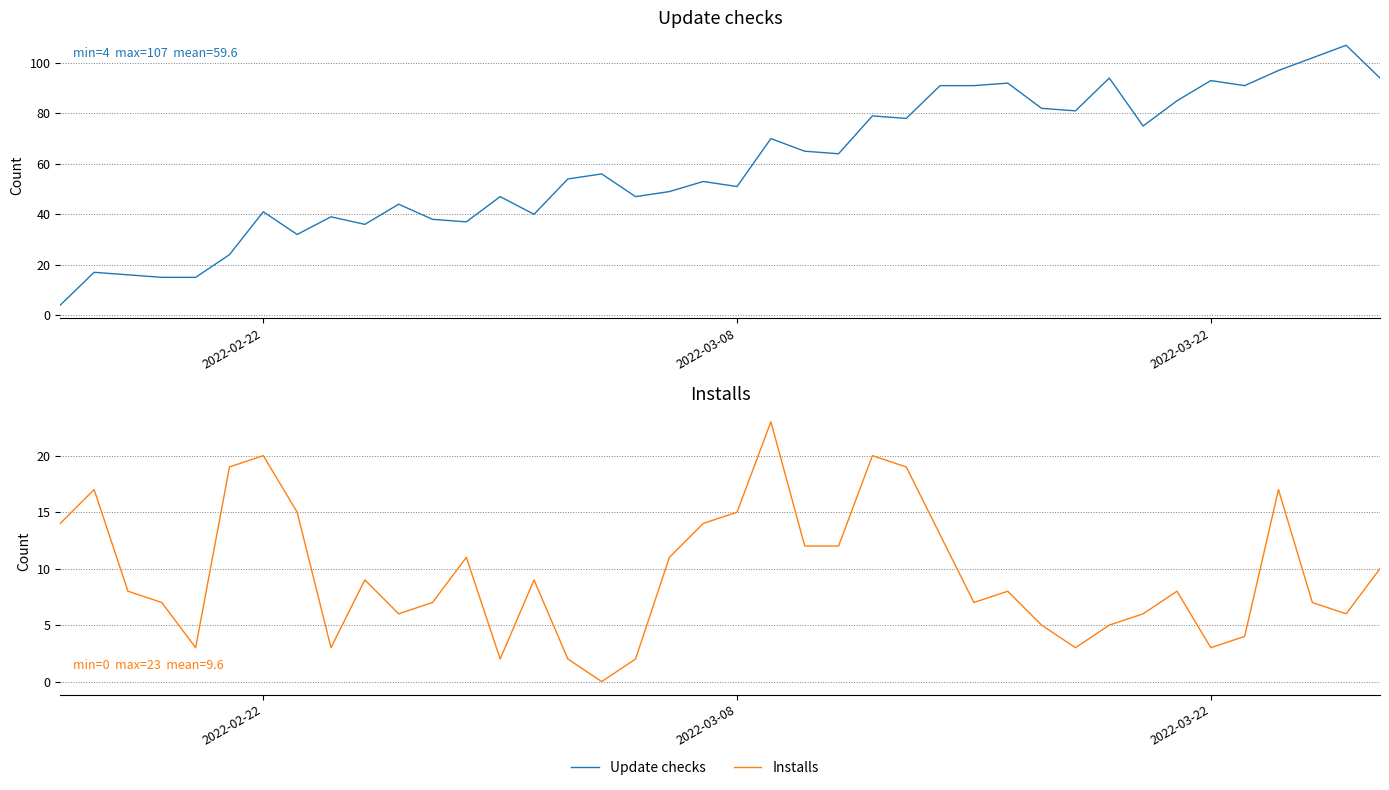

What is the average value of the Update checks series?

60